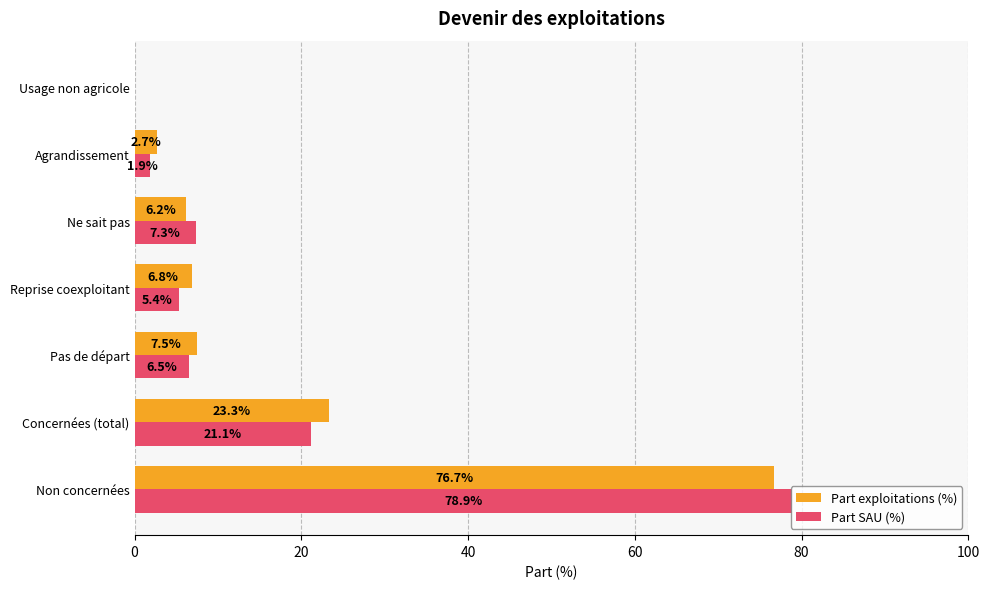

True or false: Part exploitations (%) has a value of 13.4 at Pas de départ.

False